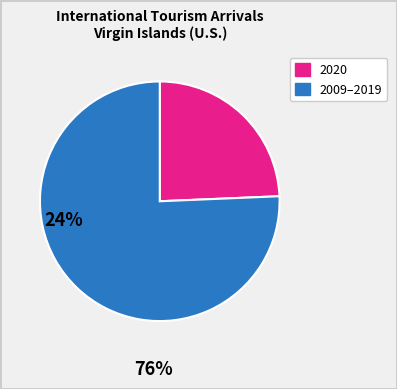

Rank the categories by value from lowest to highest.

2020, 2009–2019